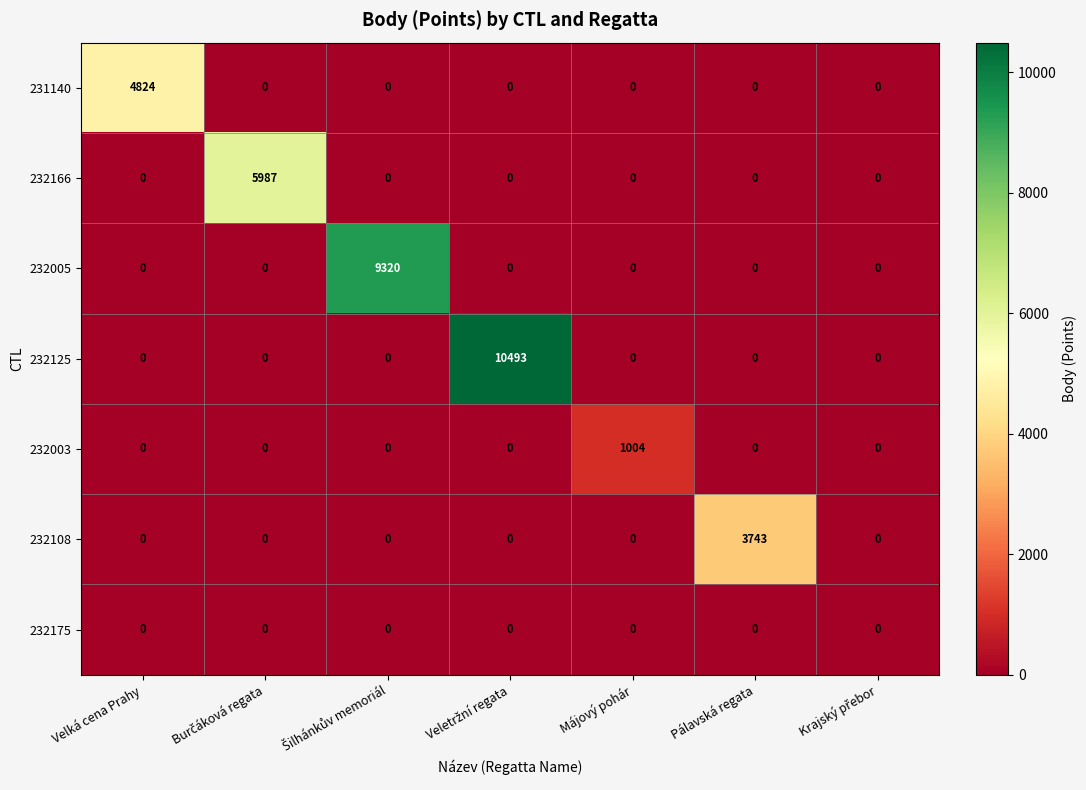

What is the average value of the 232005 series?

1331